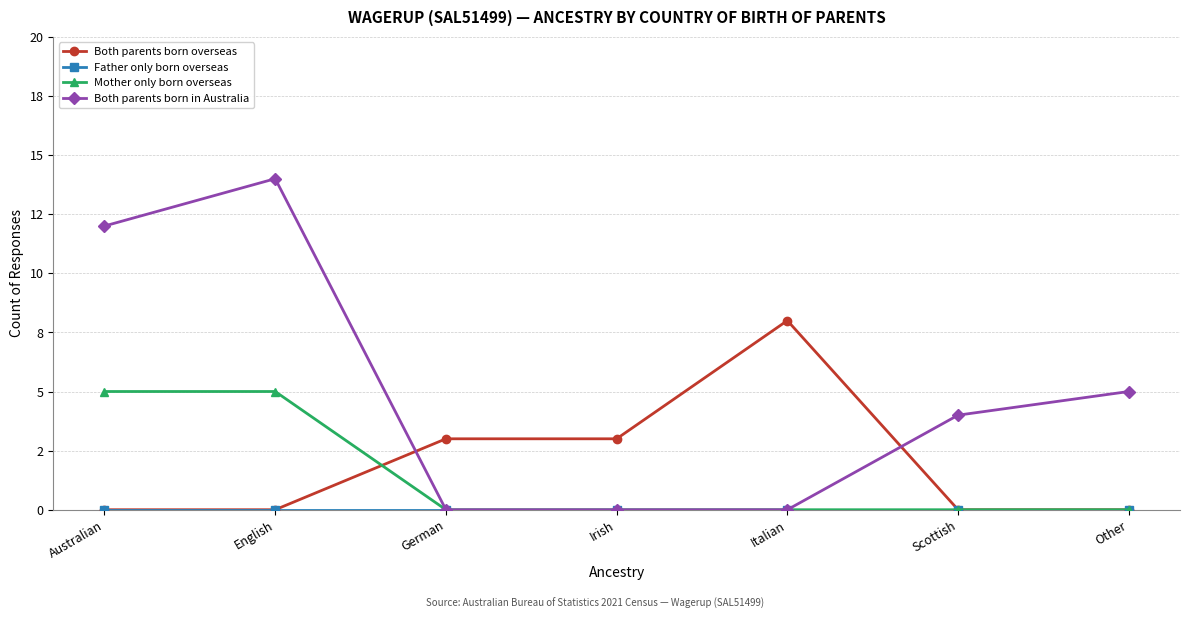

What is the label of the 7th point from the right?

Australian